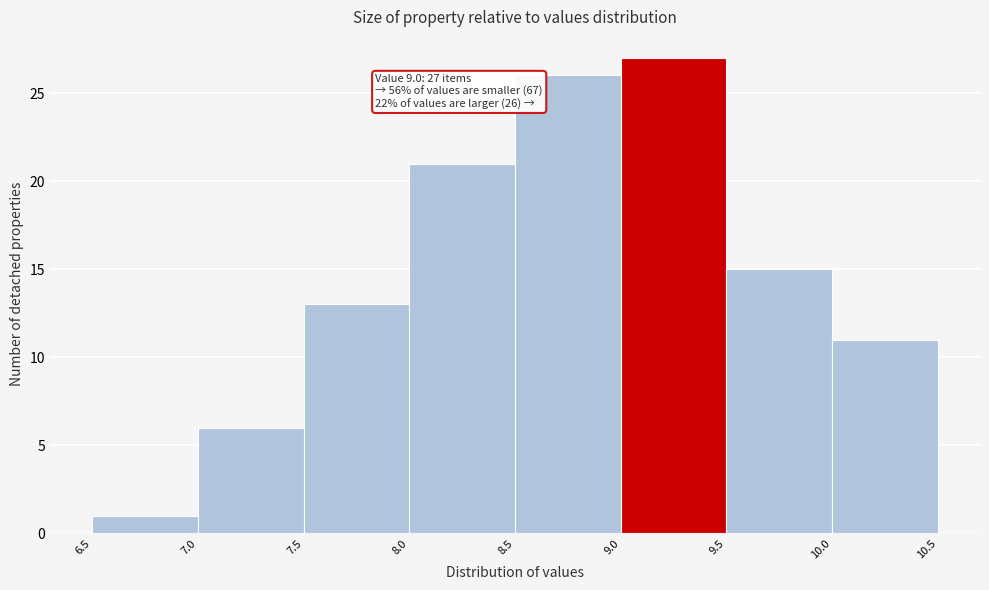

Which range on the x-axis has the tallest bar?

9.0 to 9.5